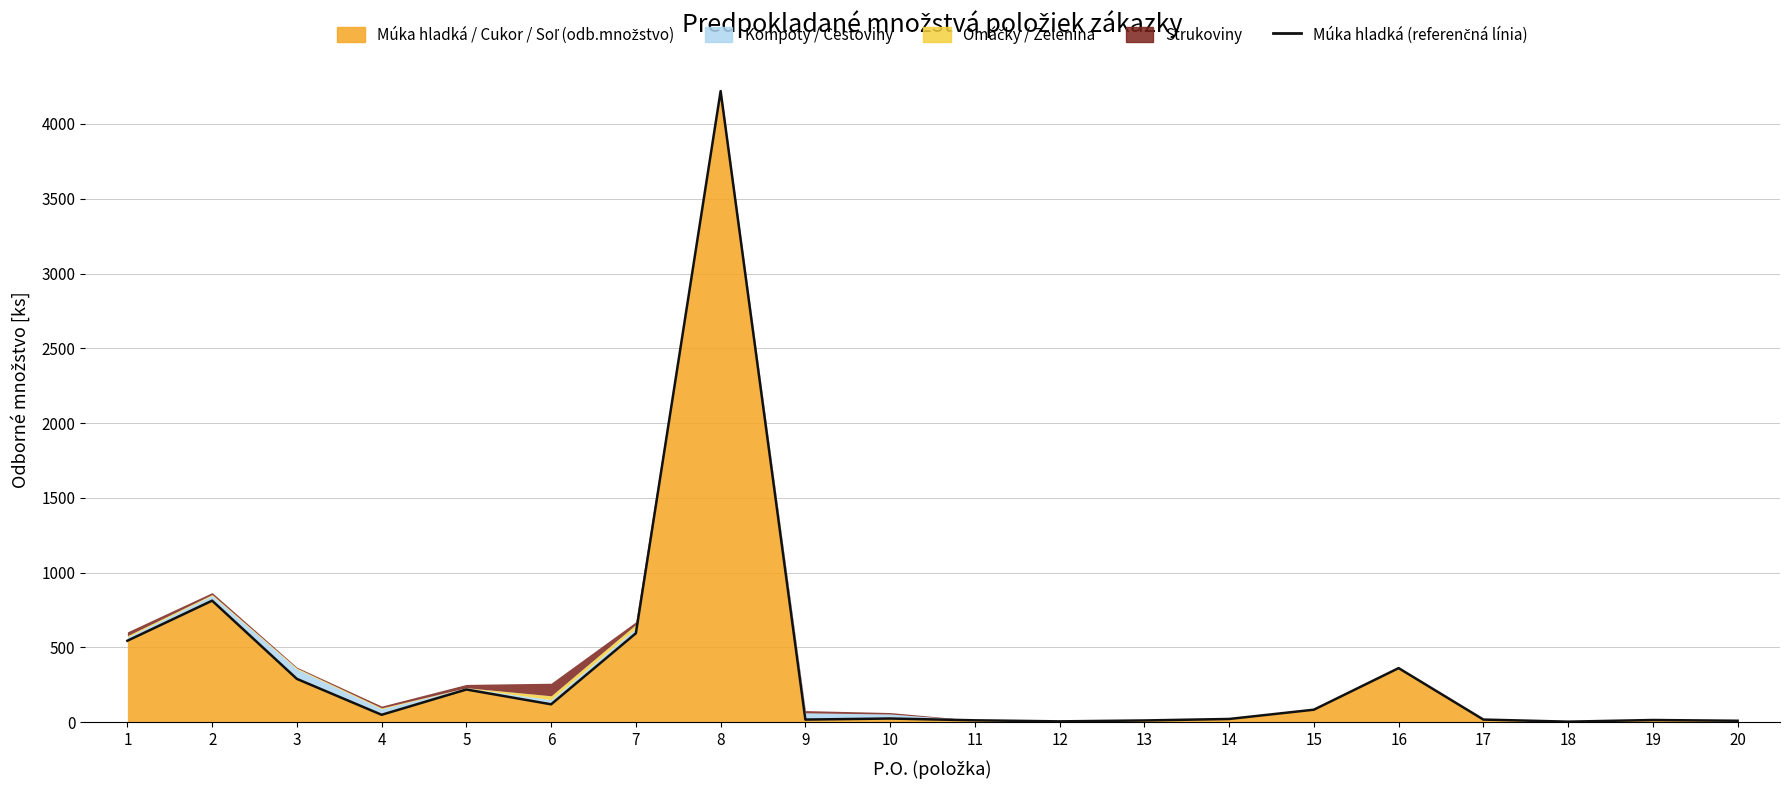

How many points are higher than both their immediate neighbors (excluding endpoints)?

6